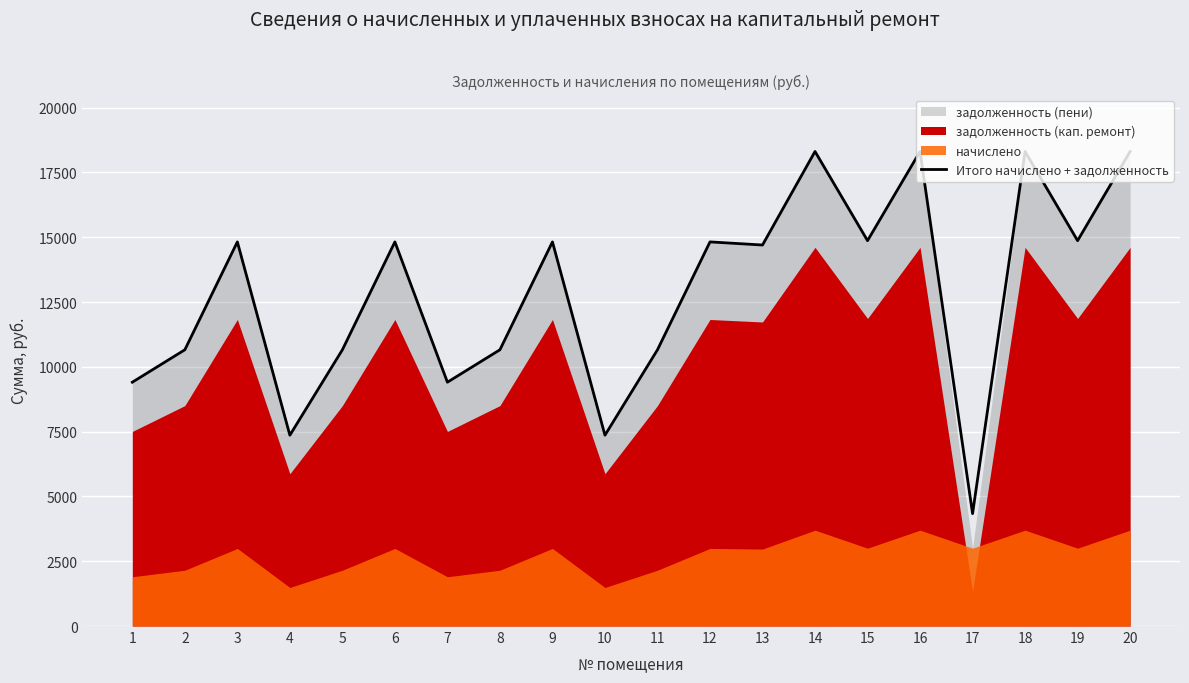

At which category does the chart reach its peak across all series?

14